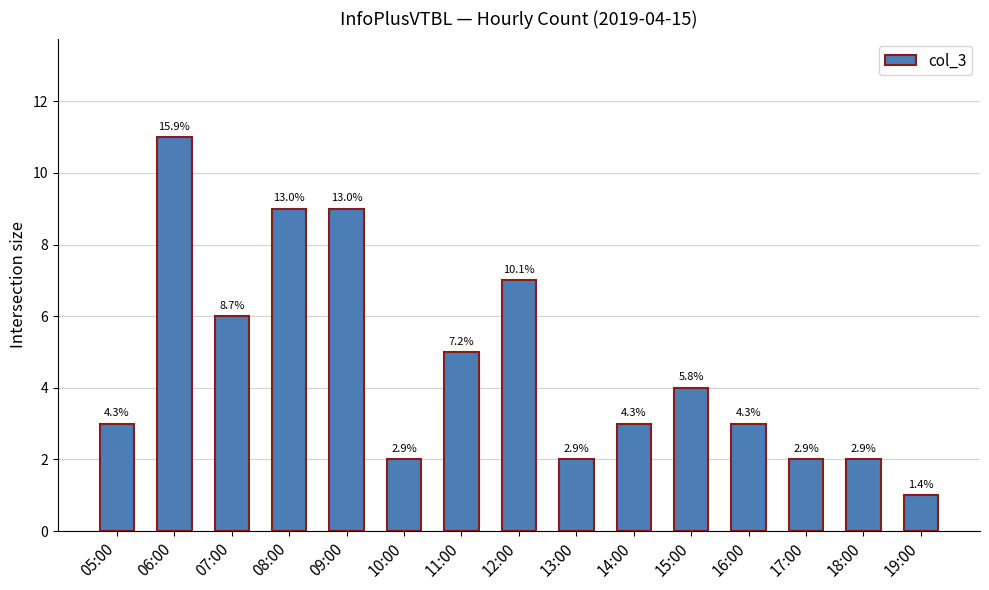

Which label corresponds to the smallest value in the chart?

19:00